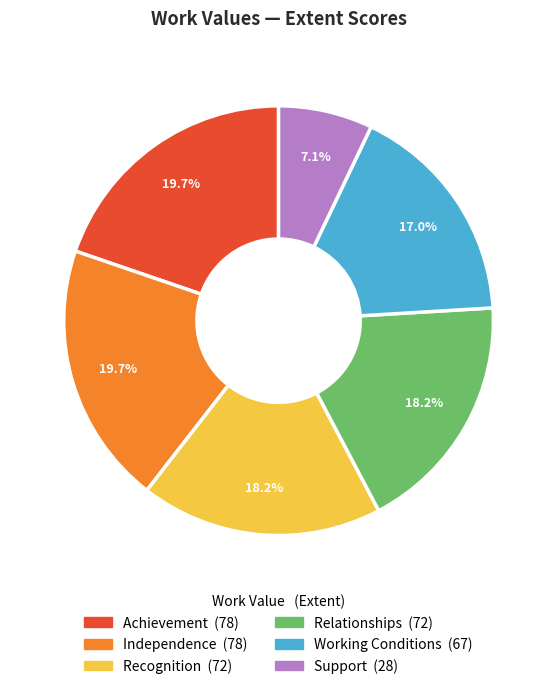

Is the sum of Independence and Working Conditions greater than half?

No